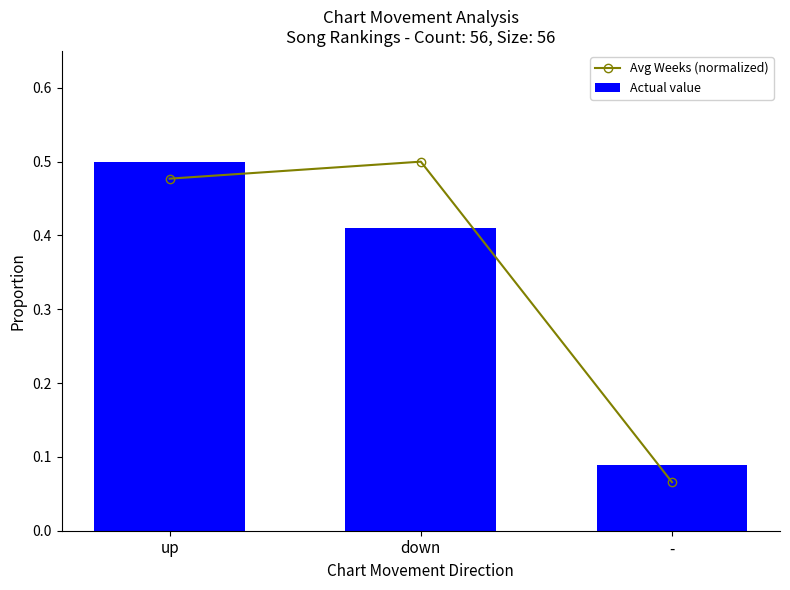

How many Avg Weeks (normalized) values are between 0 and 1?

3